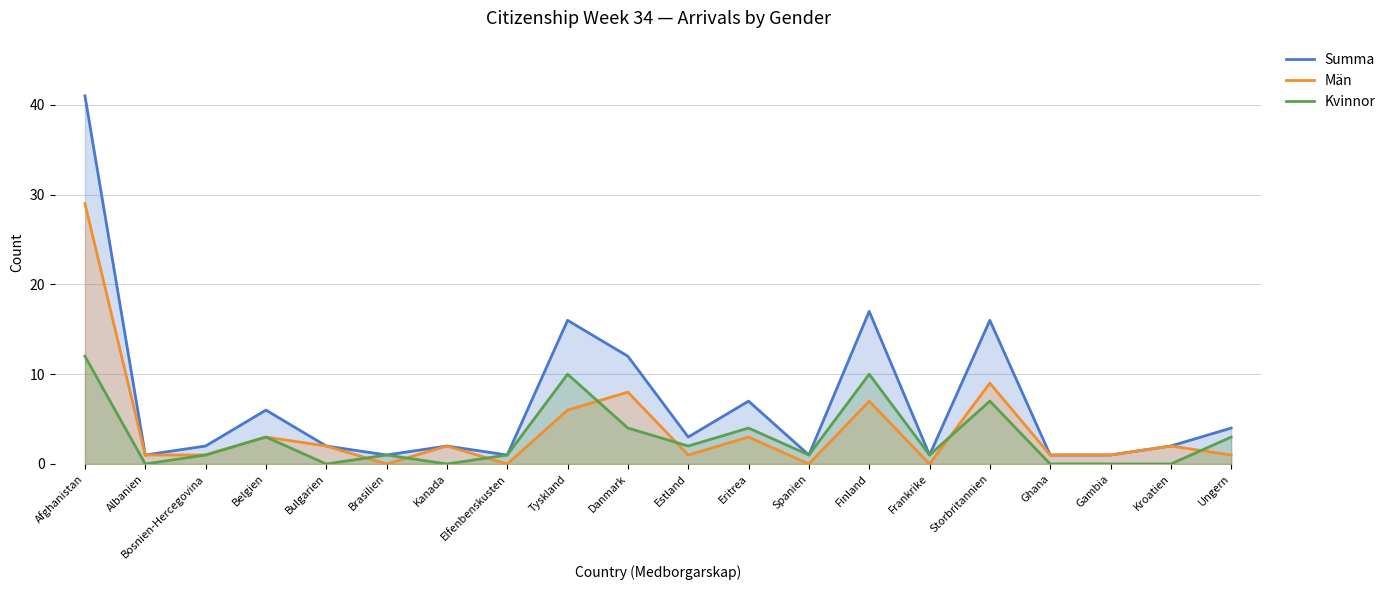

Rank the categories by Kvinnor value from lowest to highest.

Albanien, Bulgarien, Kanada, Ghana, Gambia, Kroatien, Bosnien-Hercegovina, Brasilien, Elfenbenskusten, Spanien, Frankrike, Estland, Belgien, Ungern, Danmark, Eritrea, Storbritannien, Tyskland, Finland, Afghanistan